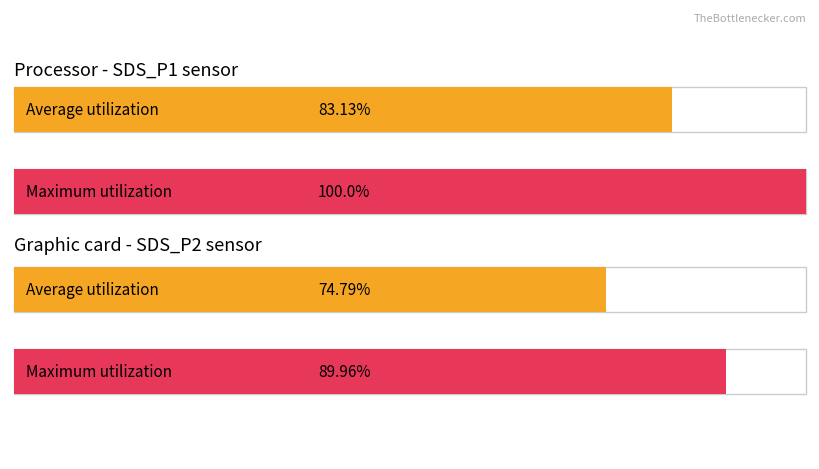

At which label does Average utilization first exceed 3?

SDS_P1